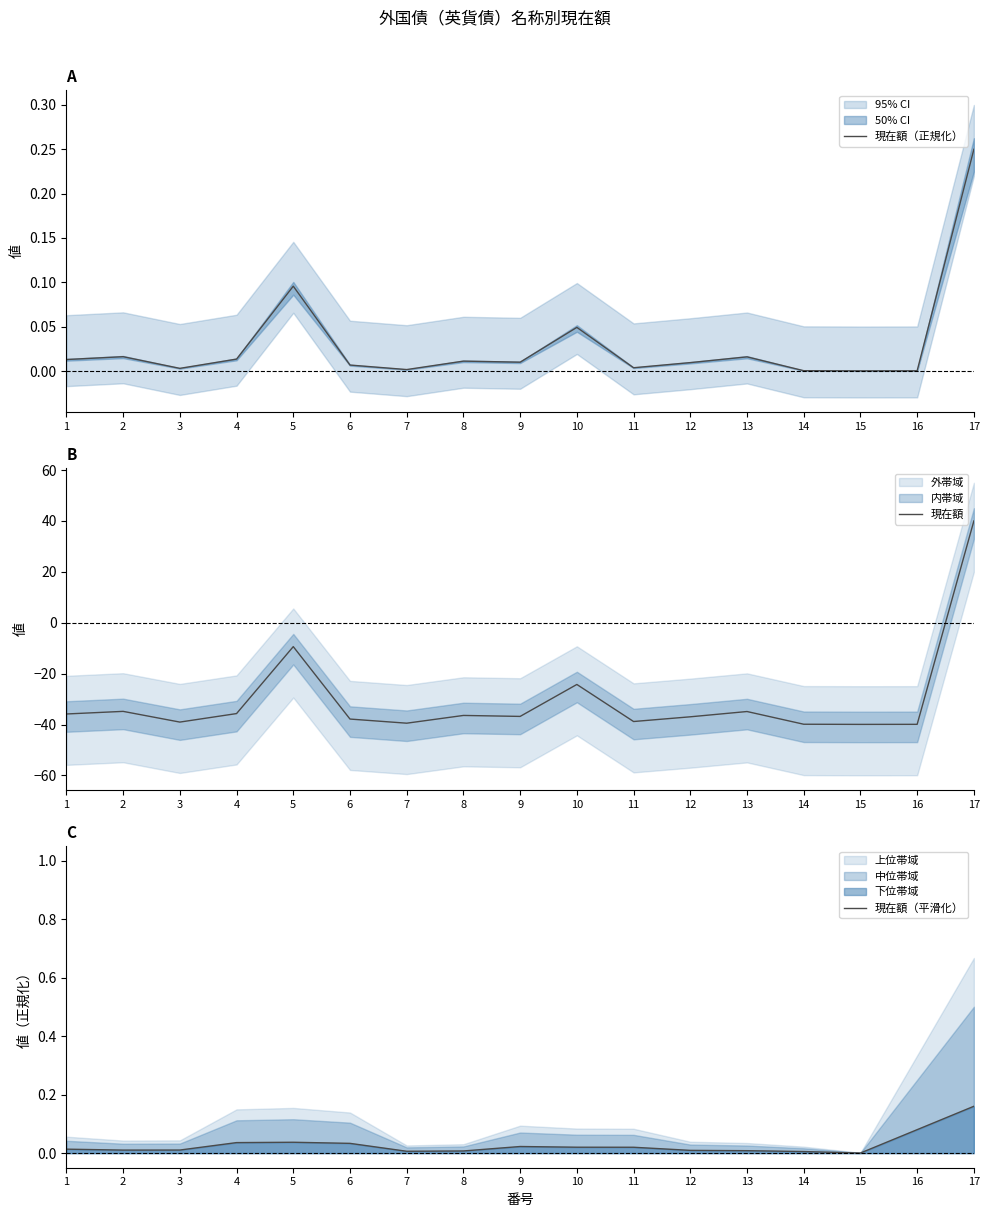

What is the maximum value shown in the chart?

40.0